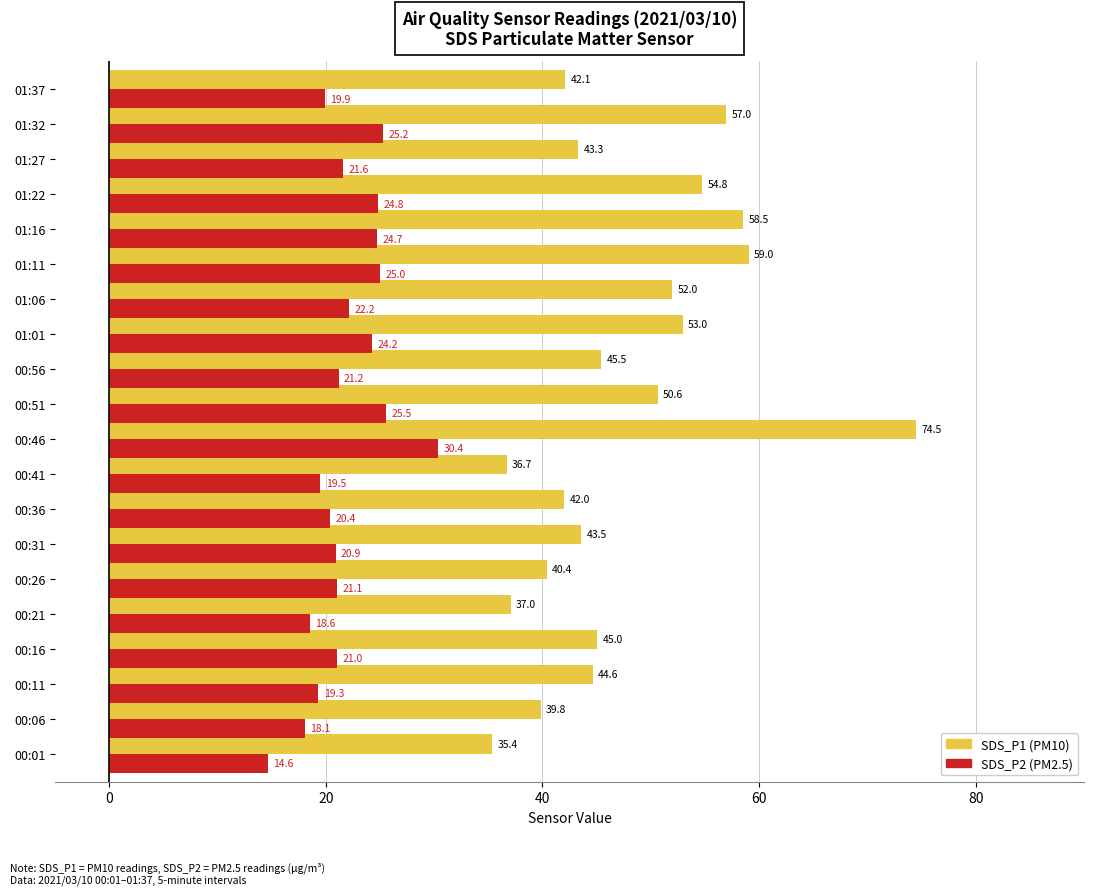

What is the smallest value displayed?

14.6